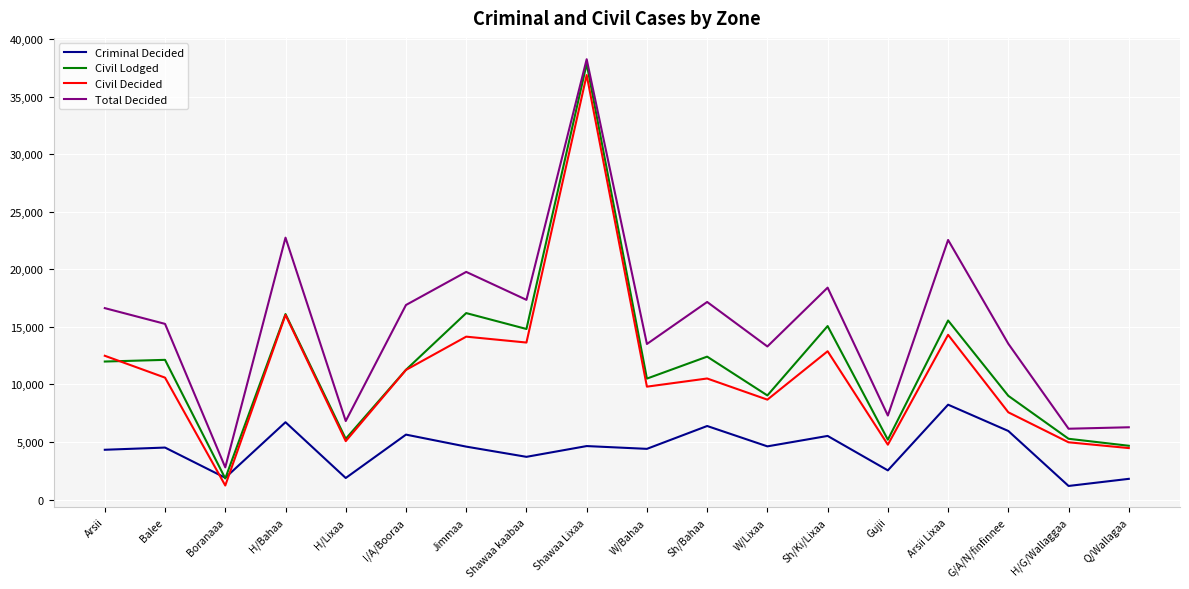

Count the number of data series in this chart.

4